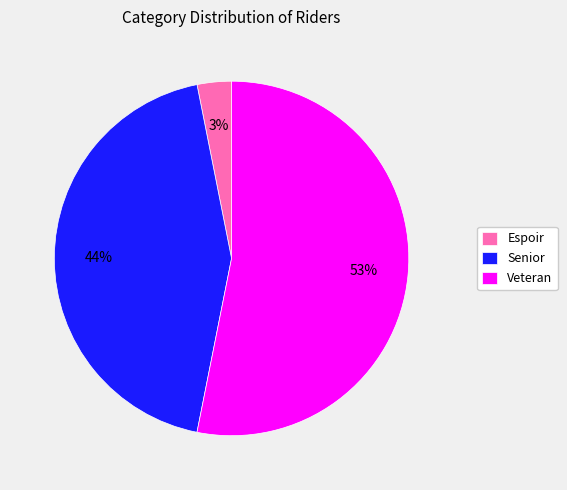

Does Espoir represent more than half of the total?

No